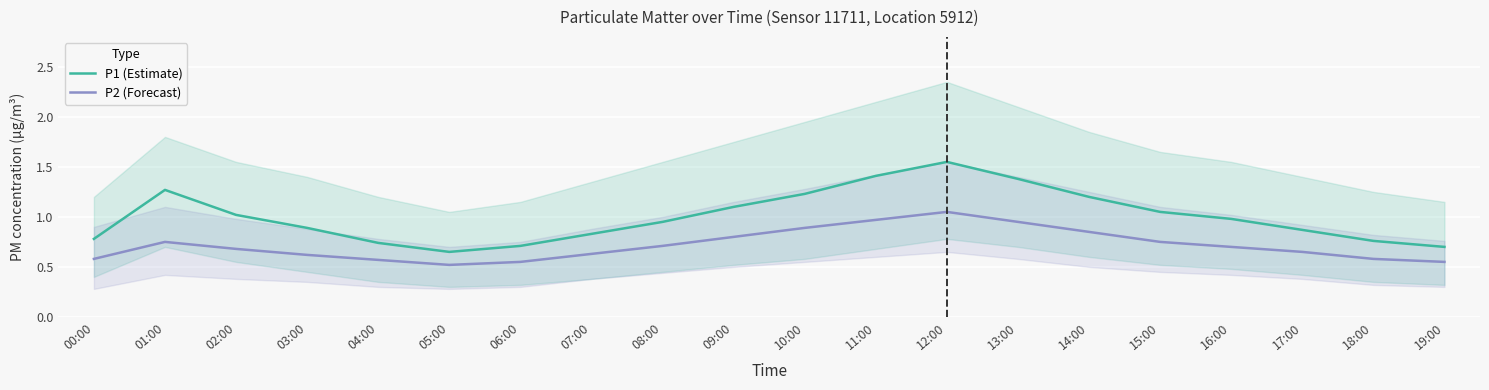

What is the total value across all series at 15:00?

1.8